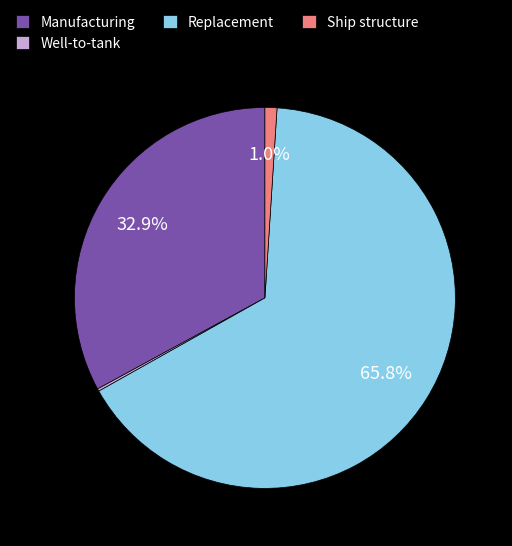

Which has a higher value, Manufacturing or Ship structure?

Manufacturing